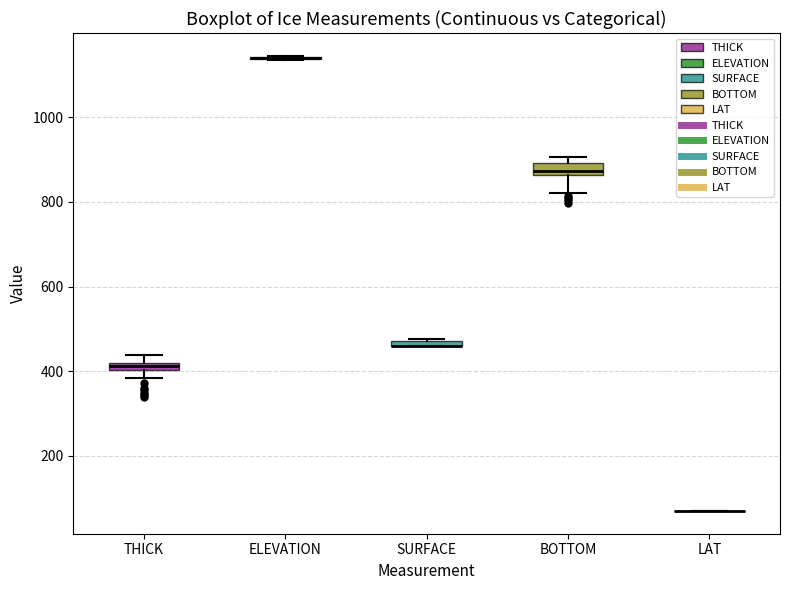

Where is the upper edge of the box for THICK on the y-axis? The values are not printed on the chart, so give them approximately, as read against the axis.

420